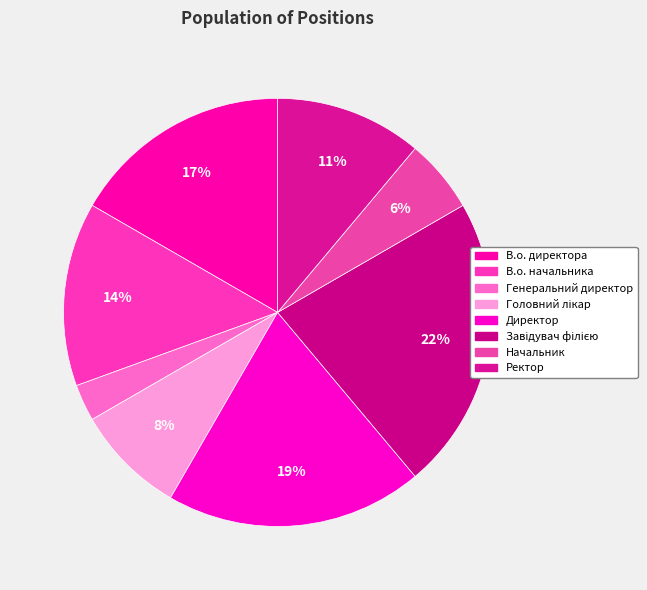

To the nearest percent, what percentage of the pie is Завідувач філією?

22%